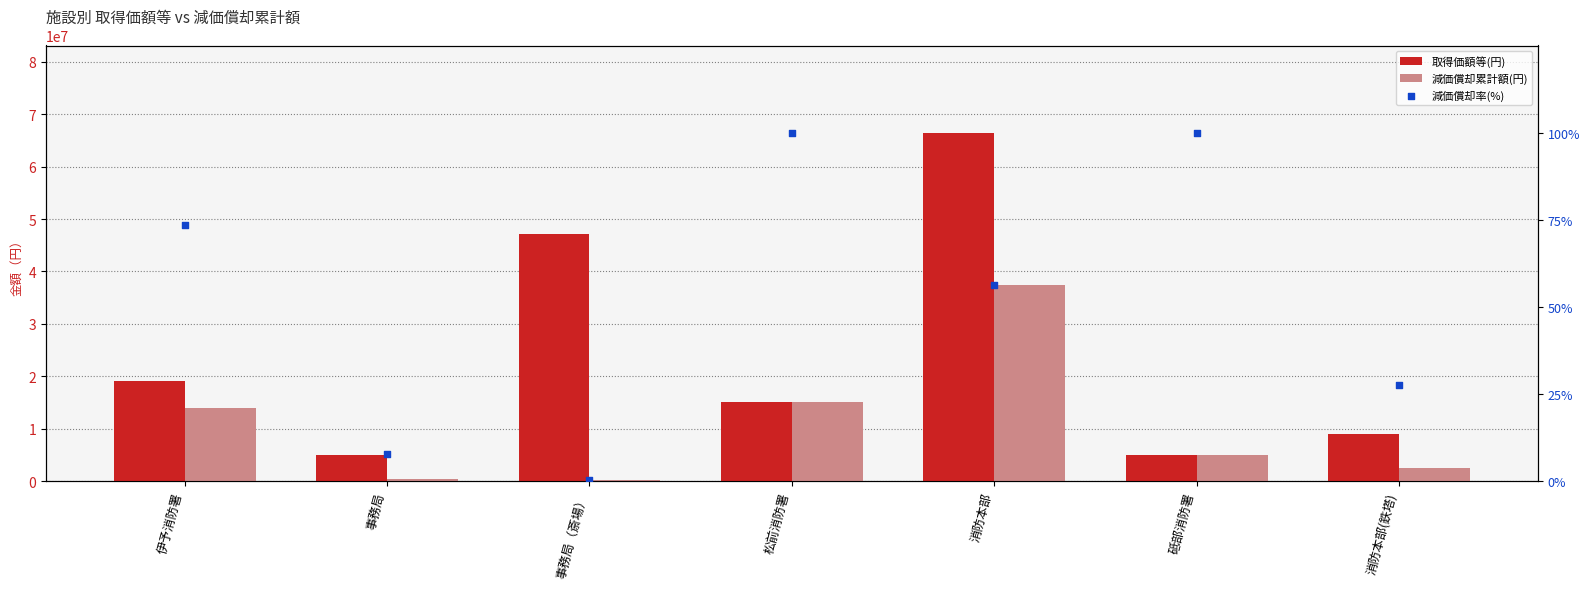

What are all the series names shown in the legend?

取得価額等(円), 減価償却累計額(円), 減価償却率(%)